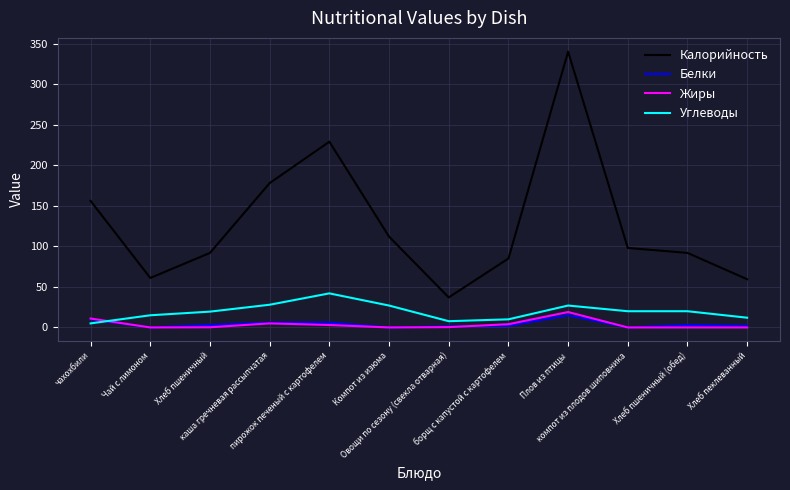

Which series changed the most between Плов из птицы and Хлеб пшеничный (обед)?

Калорийность